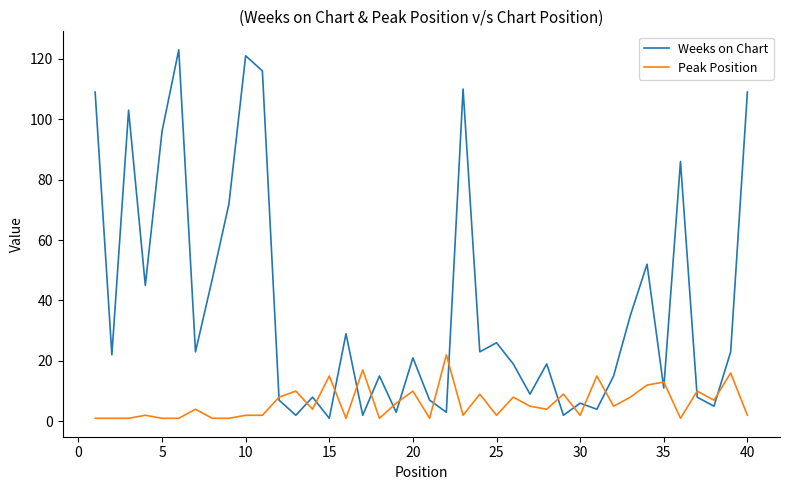

What is the sum of all Peak Position values?

242